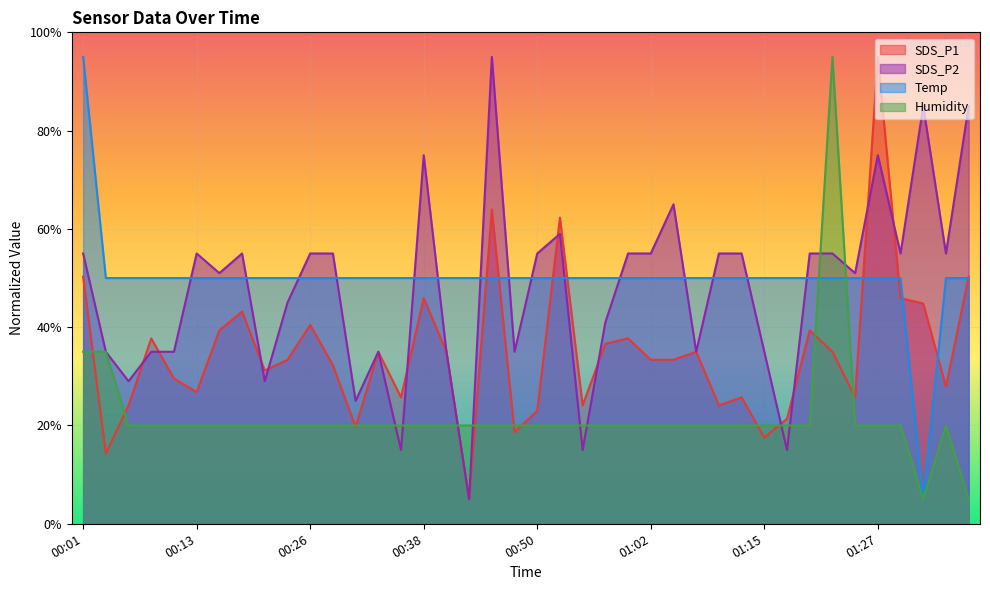

What are all the series names shown in the legend?

SDS_P1, SDS_P2, Temp, Humidity